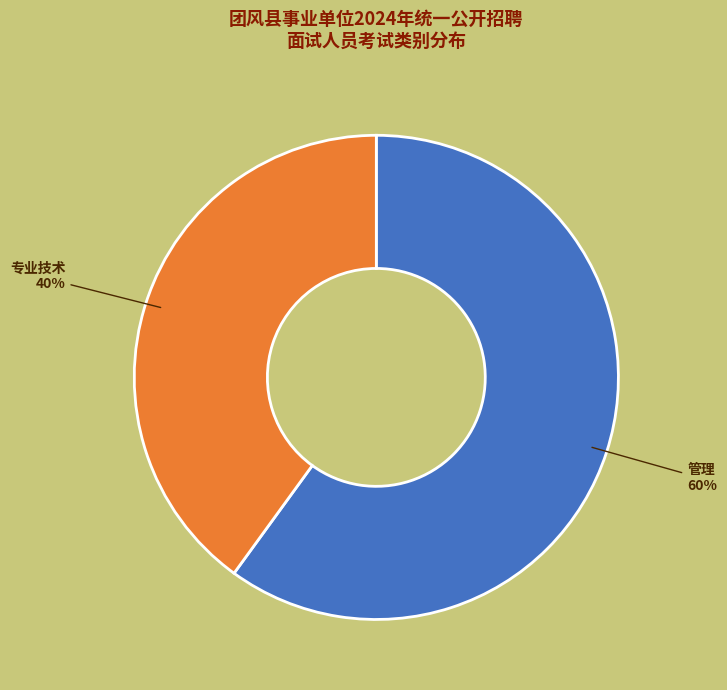

What percentage is the 专业技术 slice, to the nearest percent?

40%